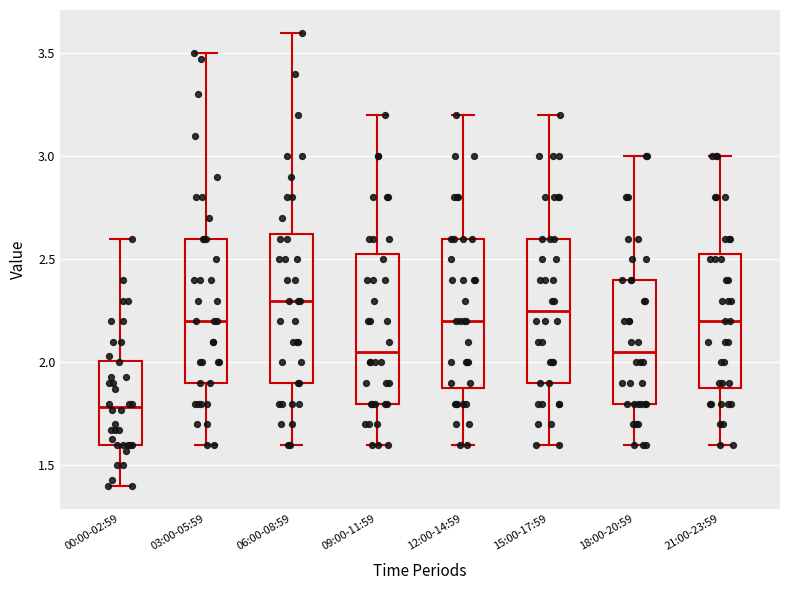

Where does the median line of the box for 06:00-08:59 sit on the y-axis? The values are not printed on the chart, so give them approximately, as read against the axis.

2.30